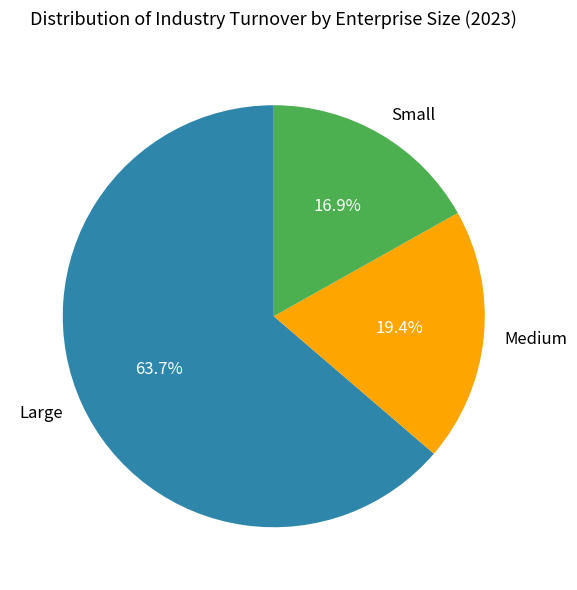

How many segments does this pie chart have?

3